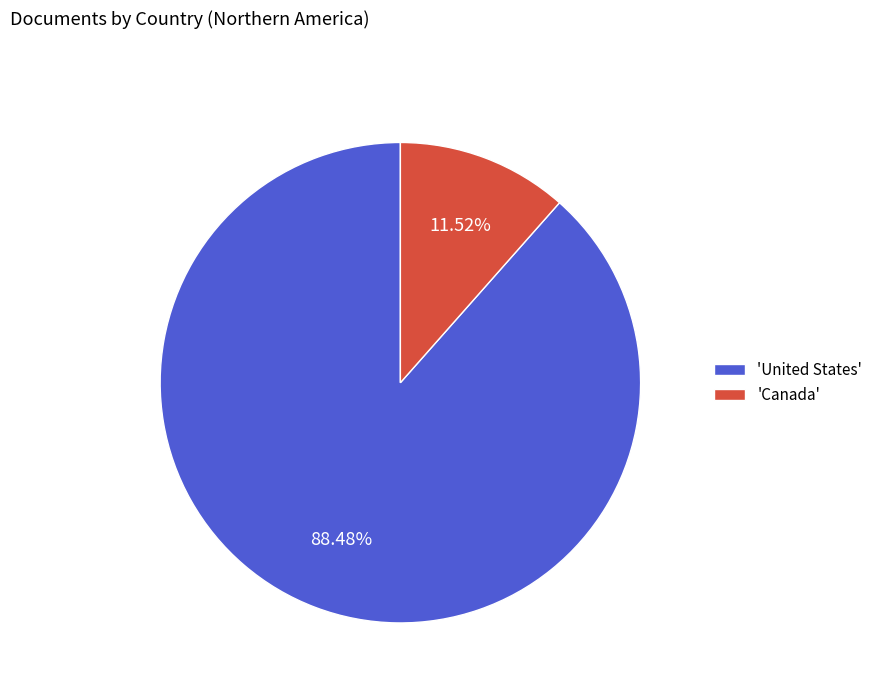

Which category accounts for the majority?

'United States'